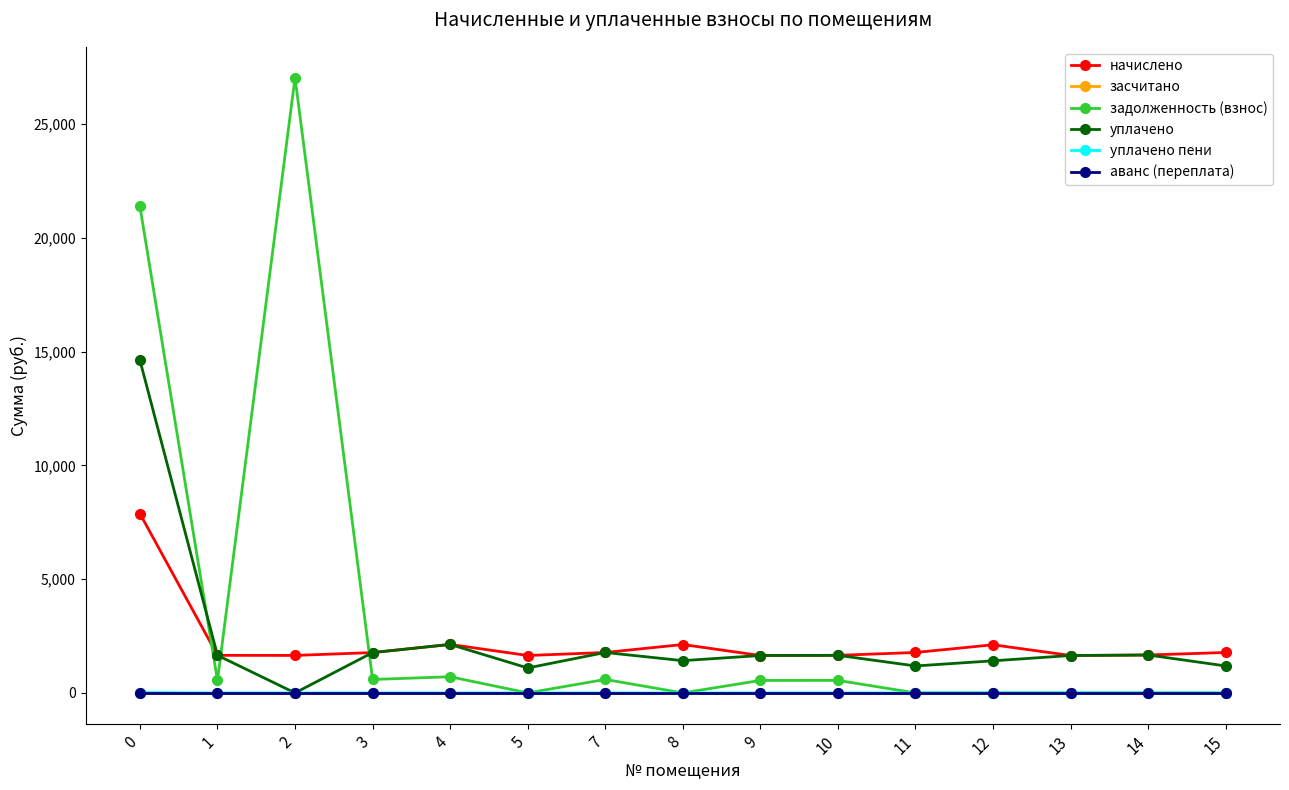

Does the chart have visible grid lines?

No